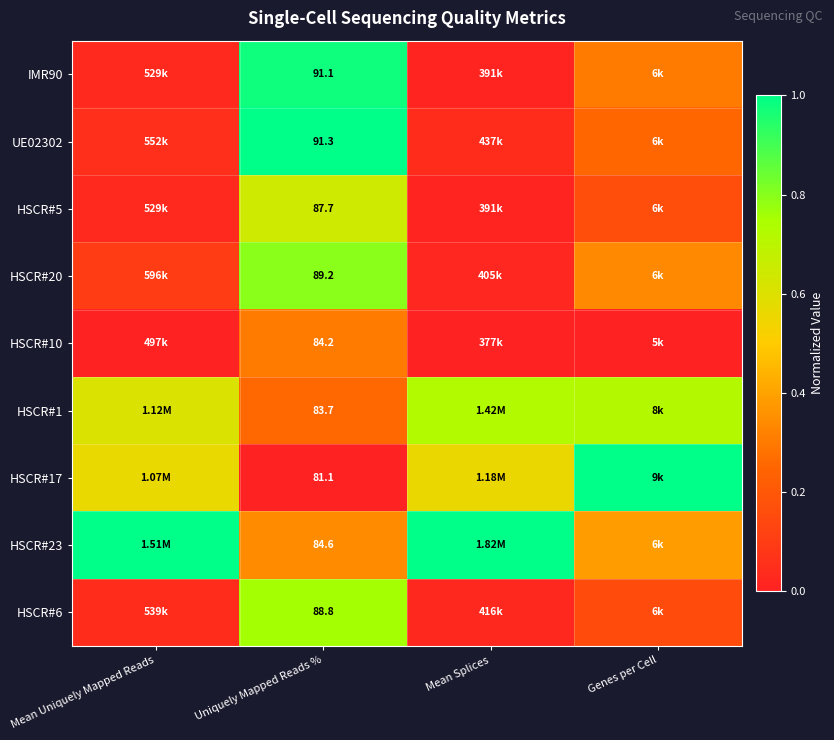

At how many categories does at least one series exceed 0?

4